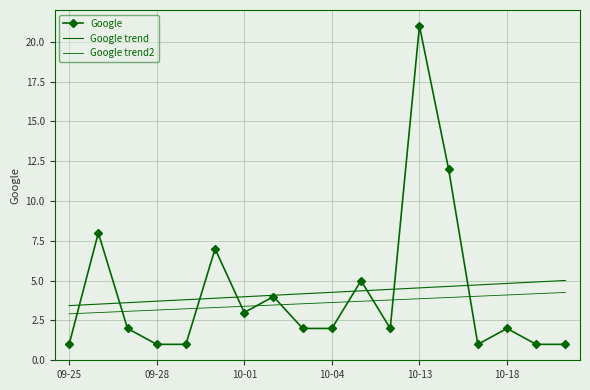

Count the number of categories in the chart.

18